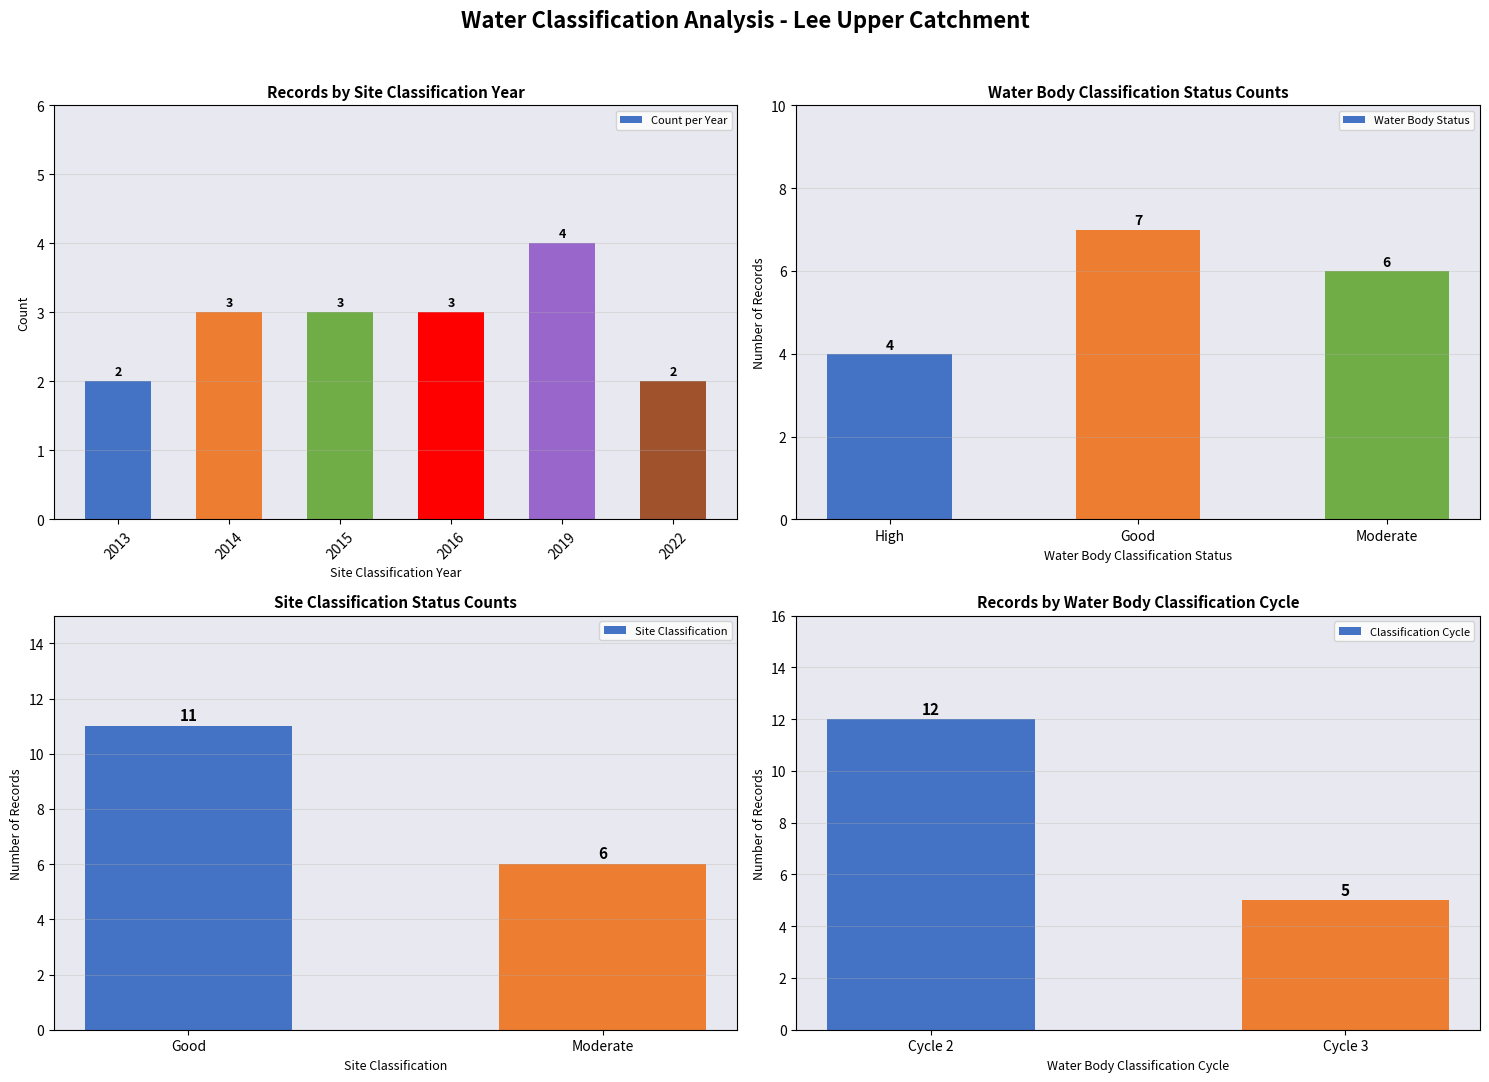

How many data points in Good are less than 2015?

2